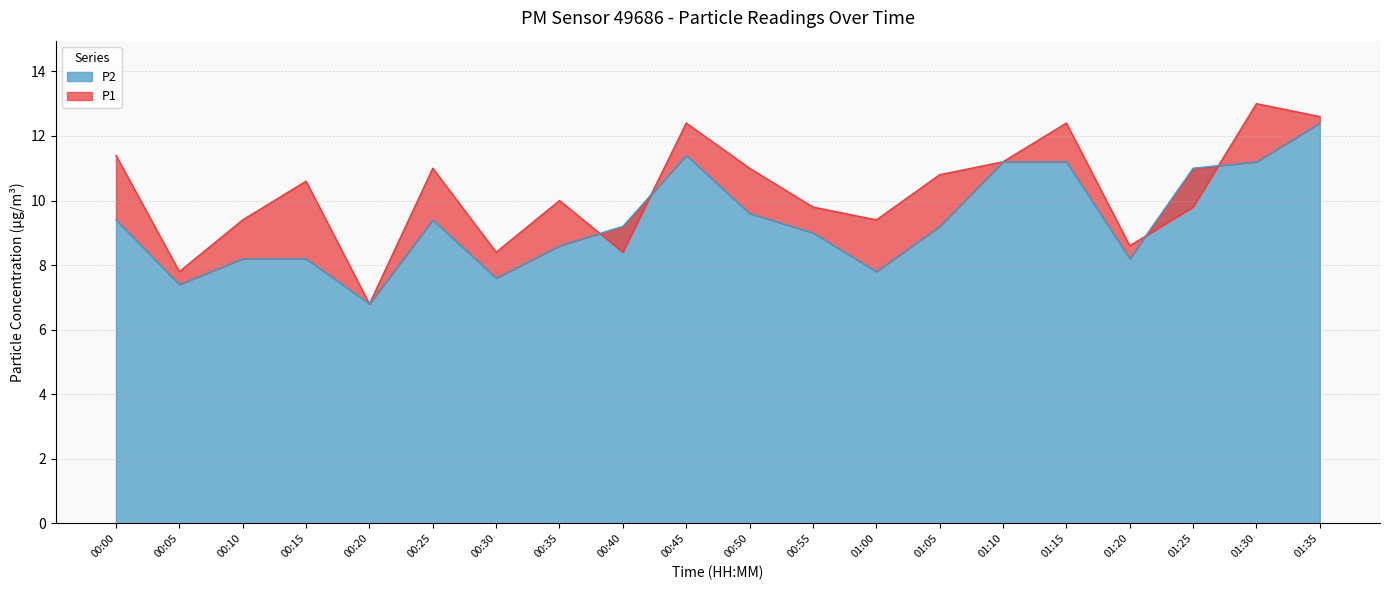

Is it true that P1 equals 16.5 at 00:35?

False